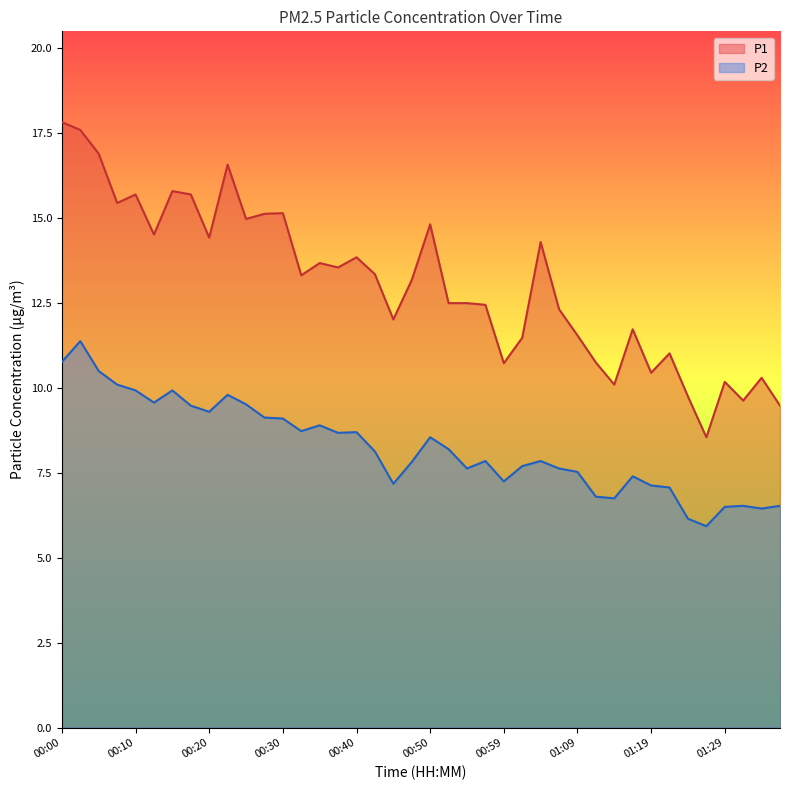

Between 00:37 and 00:52, which series saw the biggest shift?

P1